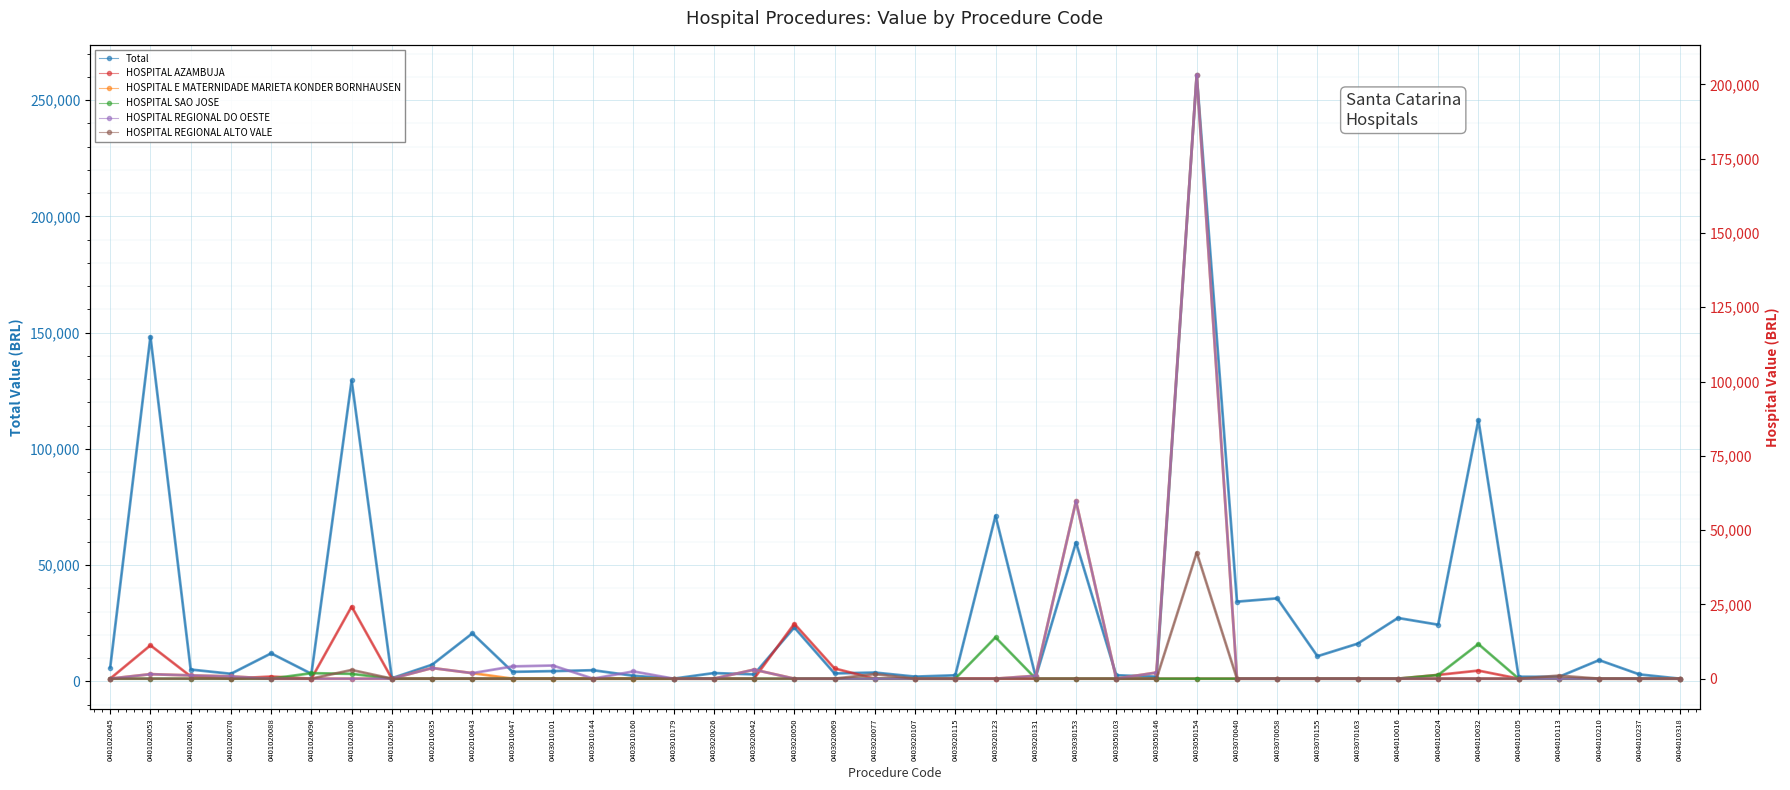

What is the approximate value of Total at 0401020045?

5953.6